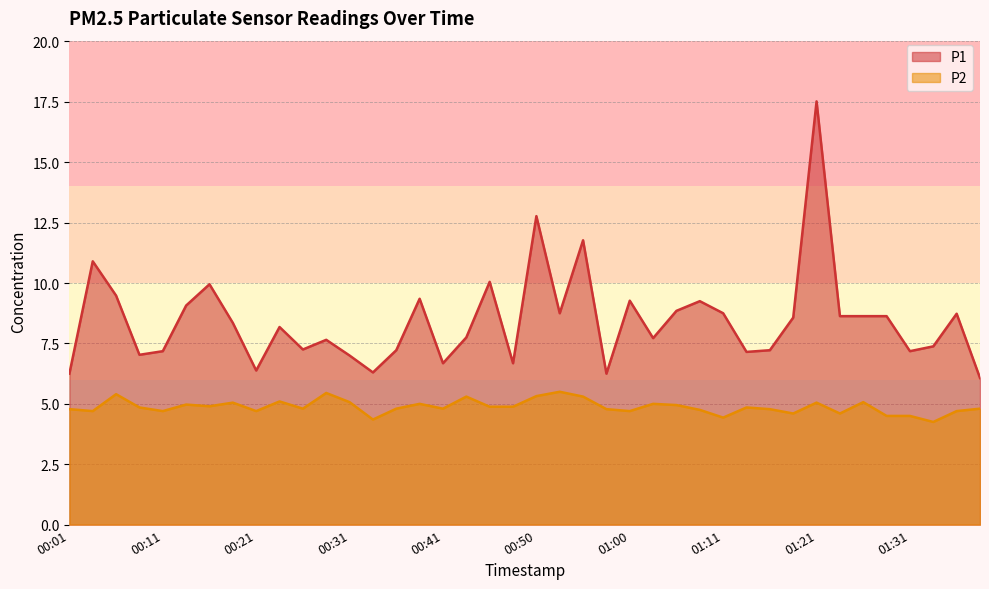

Reading right to left, list all the values displayed in this chart.

P1: 6.1	8.7	7.4	7.2	8.6	8.6	8.6	17.5	8.6	7.2	7.2	8.8	9.2	8.8	7.7	9.3	6.2	11.8	8.8	12.8	6.7	10.1	7.8	6.7	9.3	7.2	6.3	7.0	7.7	7.2	8.2	6.4	8.3	9.9	9.1	7.2	7.0	9.5	10.9	6.2
P2: 4.8	4.7	4.2	4.5	4.5	5.1	4.6	5.0	4.6	4.8	4.8	4.4	4.8	5.0	5.0	4.7	4.8	5.3	5.5	5.3	4.9	4.9	5.3	4.8	5.0	4.8	4.3	5.1	5.5	4.8	5.1	4.7	5.0	4.9	5.0	4.7	4.8	5.4	4.7	4.8